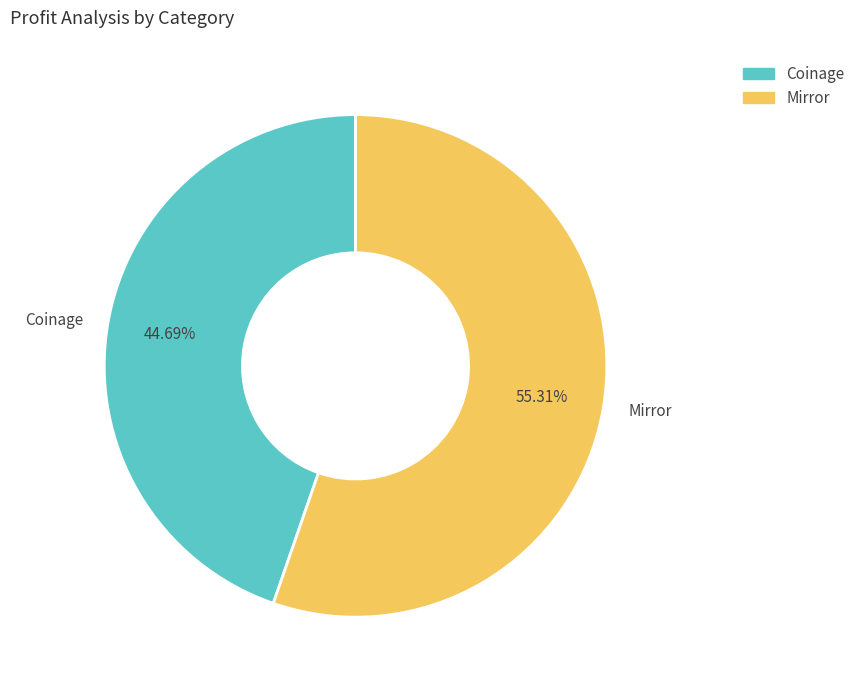

The Mirror slice represents 47% of the pie. True or false?

False